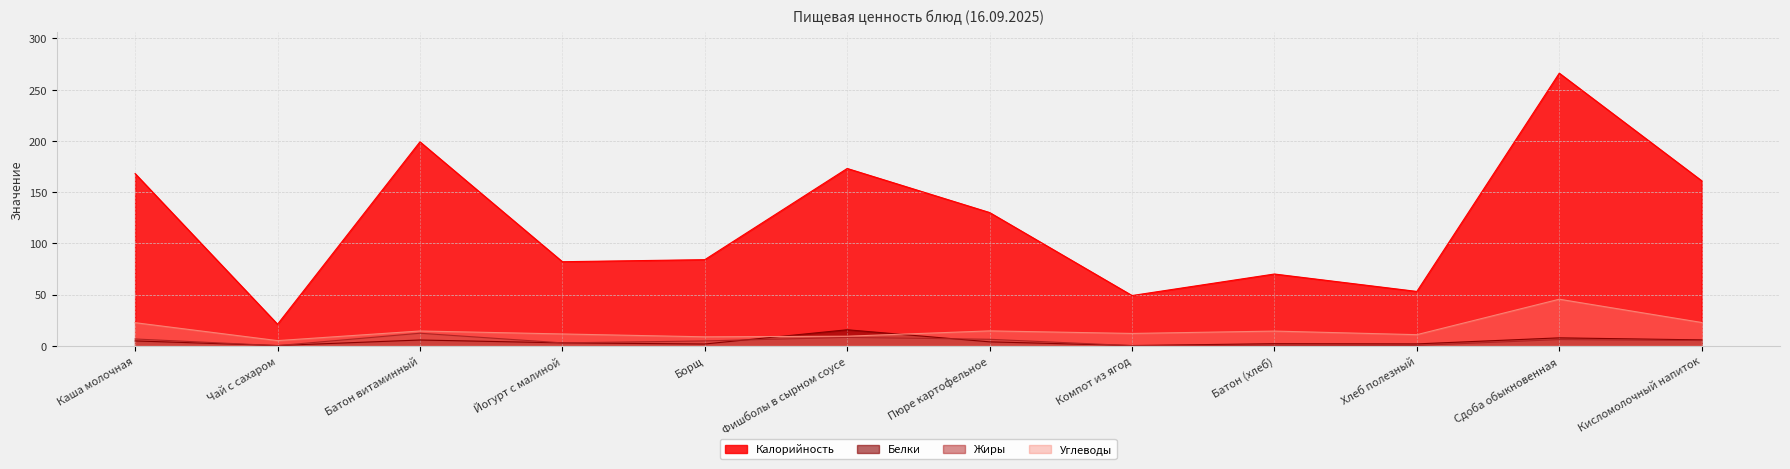

The value of Жиры at Борщ is 4.7. True or false?

True